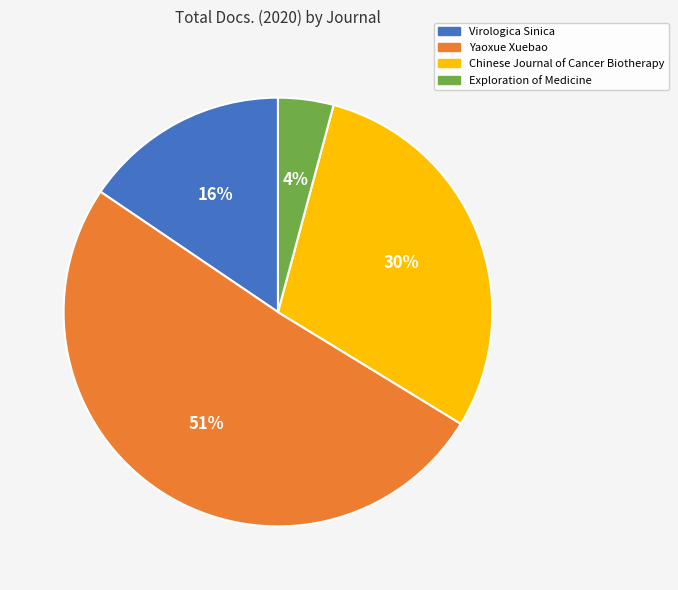

Combined, do Exploration of Medicine and Virologica Sinica account for over 50%?

No